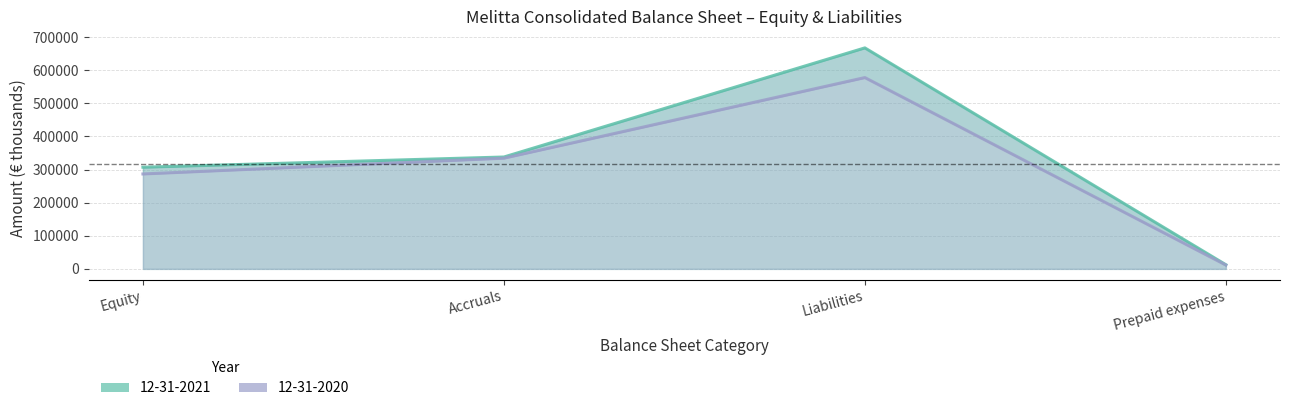

List the series in order of their overall mean, lowest first.

2020, 2021